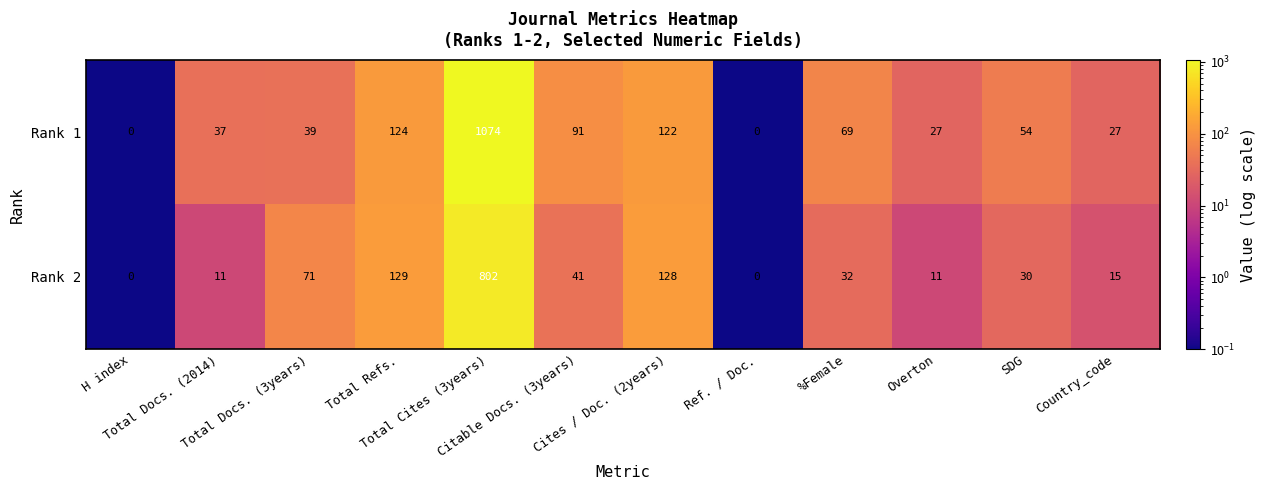

Rank the series by their average value, from lowest to highest.

Rank 2, Rank 1